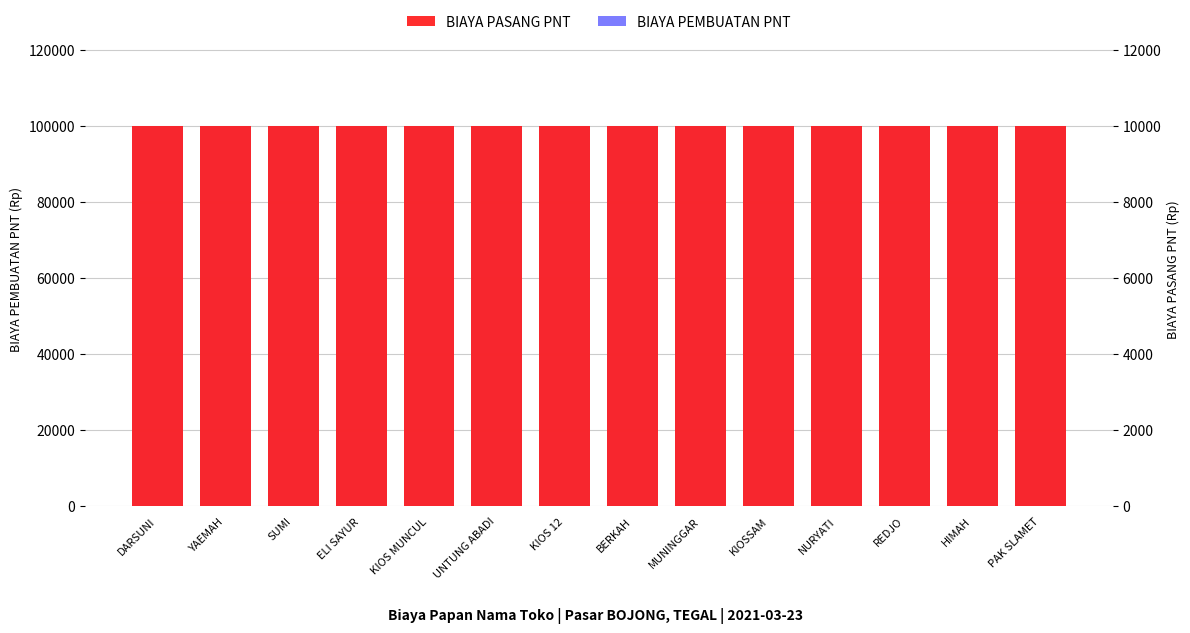

Reading left to right, what are all the values shown in this chart?

BIAYA PEMBUATAN PNT: DARSUNI=100000	YAEMAH=100000	SUMI=100000	ELI SAYUR=100000	KIOS MUNCUL=100000	UNTUNG ABADI=100000	KIOS 12=100000	BERKAH=100000	MUNINGGAR=100000	KIOSSAM=100000	NURYATI=100000	REDJO=100000	HIMAH=100000	PAK SLAMET=100000
BIAYA PASANG PNT: DARSUNI=10000	YAEMAH=10000	SUMI=10000	ELI SAYUR=10000	KIOS MUNCUL=10000	UNTUNG ABADI=10000	KIOS 12=10000	BERKAH=10000	MUNINGGAR=10000	KIOSSAM=10000	NURYATI=10000	REDJO=10000	HIMAH=10000	PAK SLAMET=10000